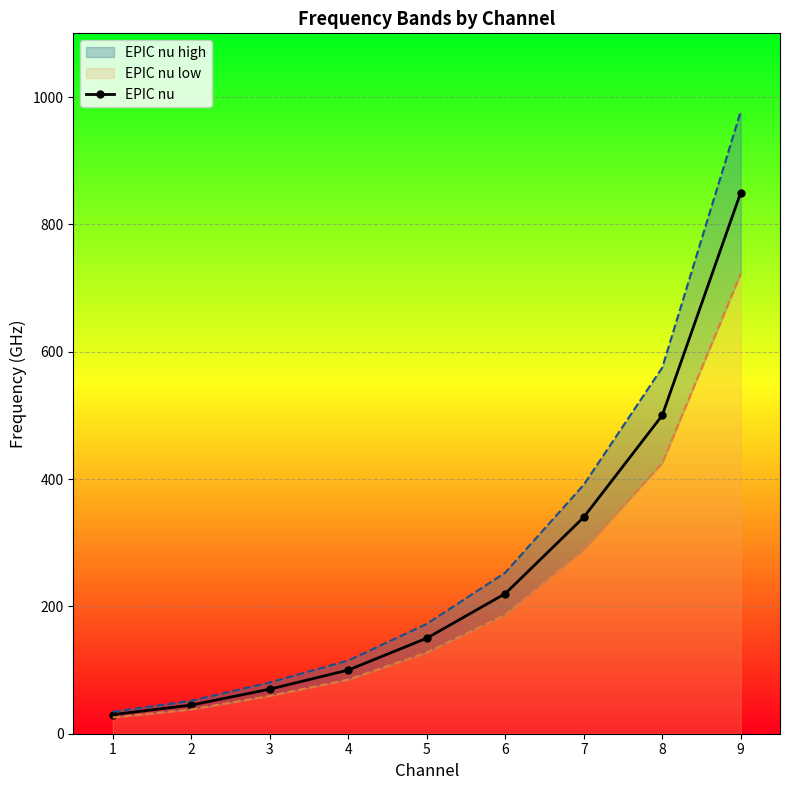

The value at 6 is 220. True or false?

True